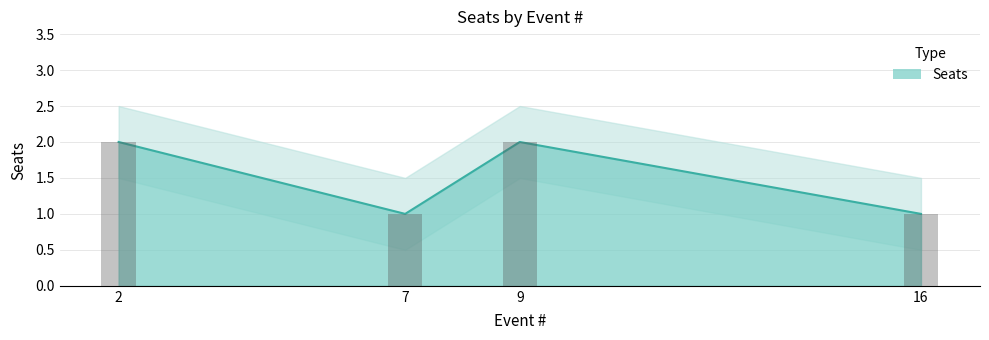

Count the number of categories in the chart.

4